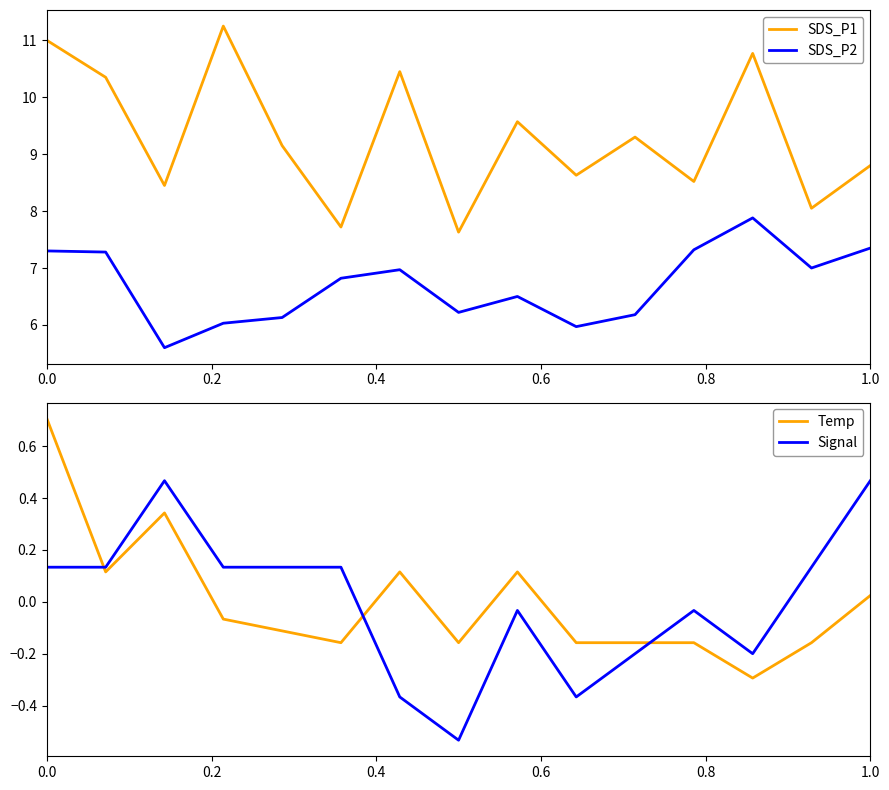

True or false: SDS_P1 and SDS_P2 intersect in this chart.

False